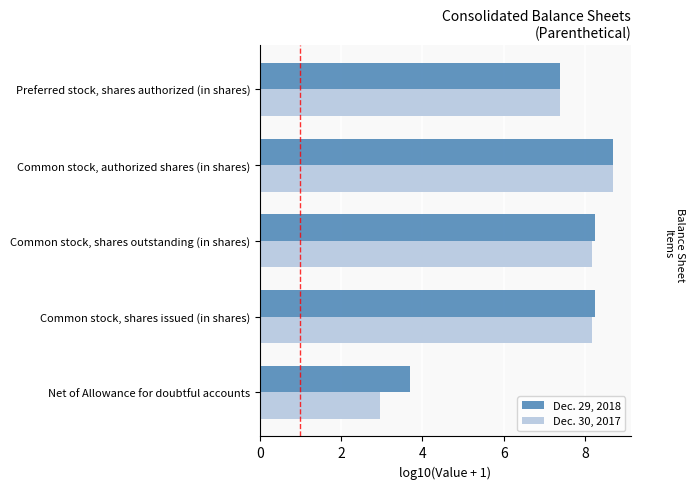

What is the average value of the Dec. 29, 2018 series?

7.3